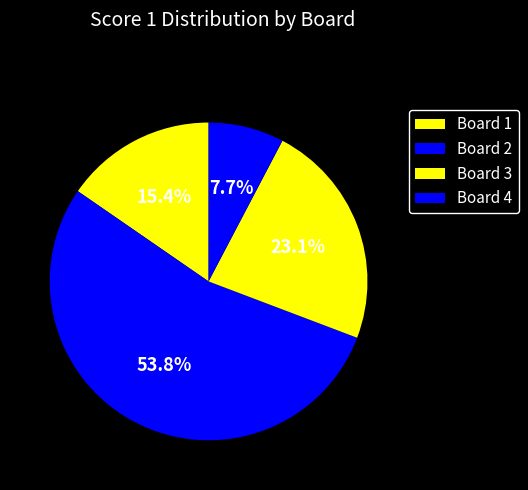

The Board 4 slice represents 1% of the pie. True or false?

False